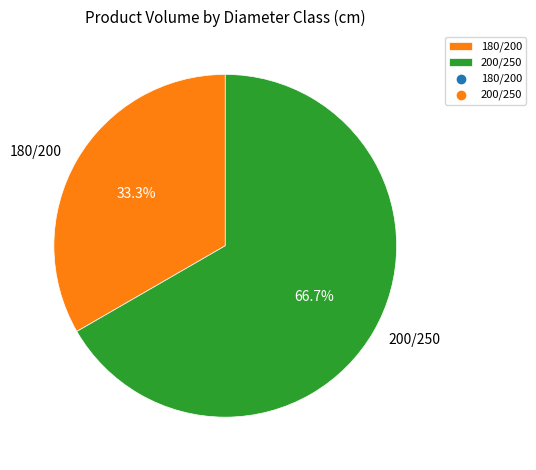

Does any single category account for the majority?

Yes